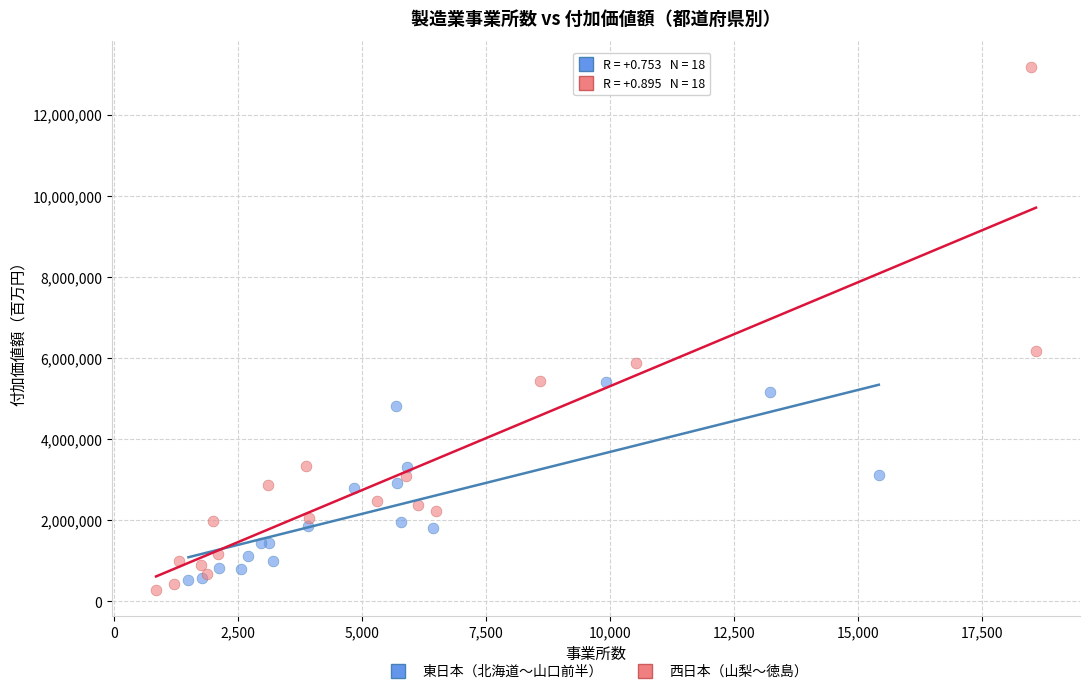

Which series contains the highest Y value?

西日本（山梨〜徳島）